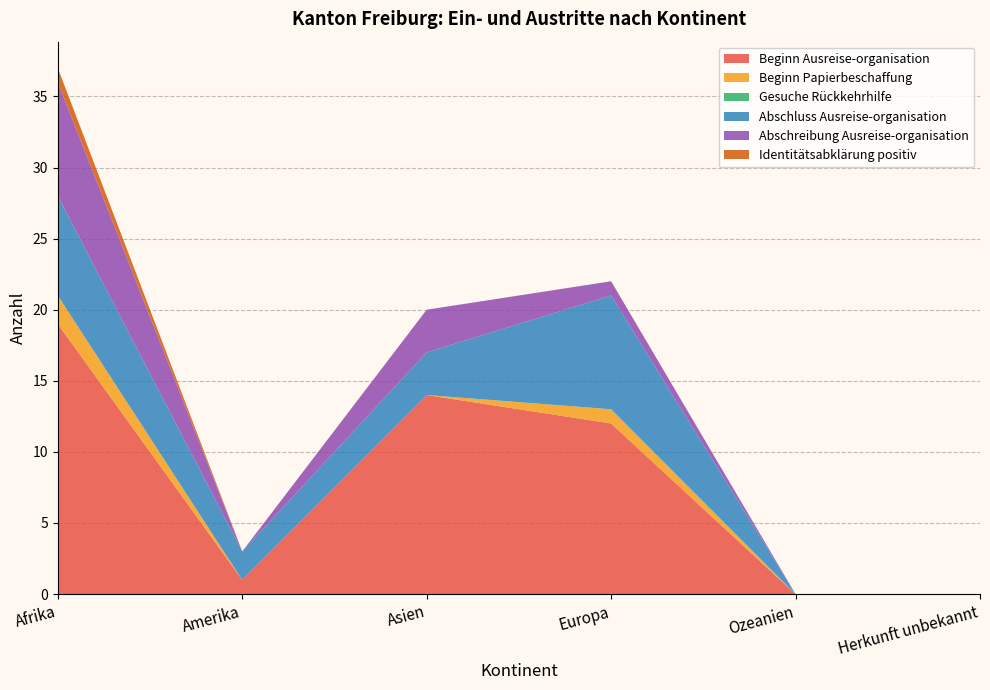

Reading right to left, extract all data points from this chart.

Beginn Ausreise-organisation: 0	0	12	14	1	19
Beginn Papierbeschaffung: 0	0	1	0	0	2
Gesuche Rückkehrhilfe: 0	0	0	0	0	0
Abschluss Ausreise-organisation: 0	0	8	3	2	7
Abschreibung Ausreise-organisation: 0	0	1	3	0	8
Identitätsabklärung positiv: 0	0	0	0	0	1